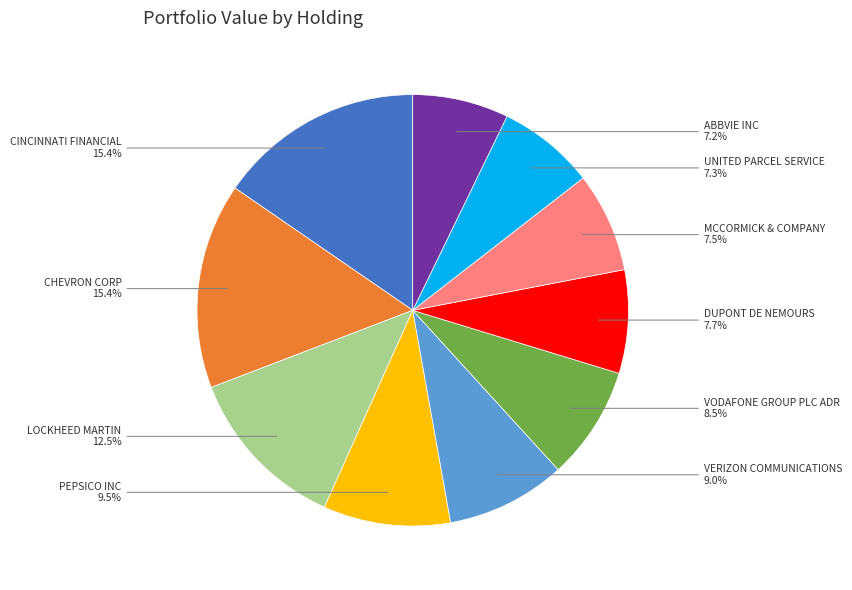

To the nearest percent, what is the difference between the largest and smallest slice percentages?

8%